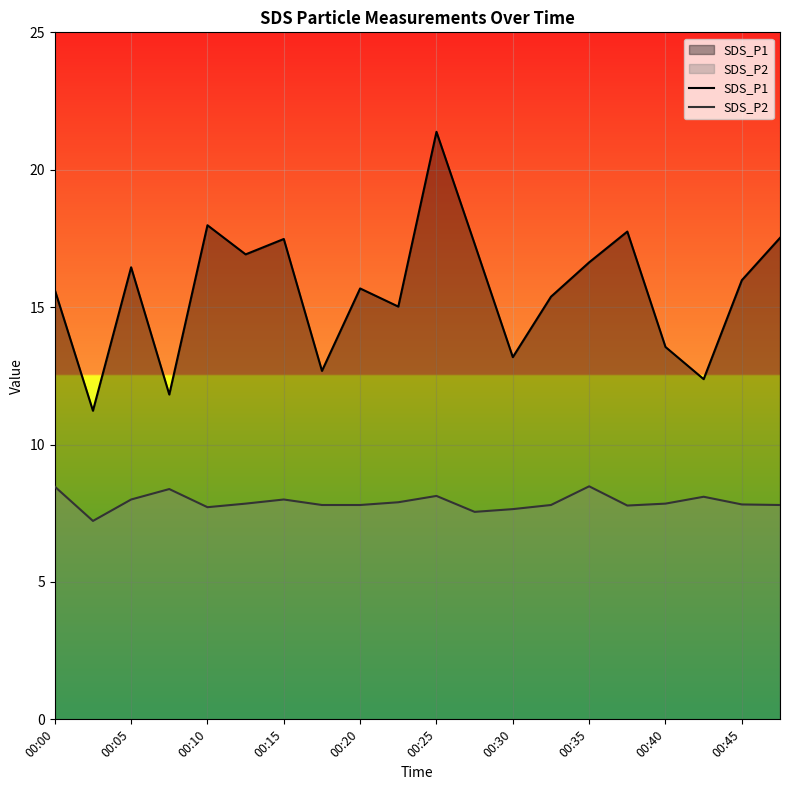

Reading left to right, list all the values displayed in this chart.

SDS_P1: 15.6	11.2	16.4	11.8	18.0	16.9	17.5	12.7	15.7	15.0	21.4	17.3	13.2	15.4	16.6	17.8	13.6	12.4	16.0	17.5
SDS_P2: 8.5	7.2	8.0	8.4	7.7	7.8	8.0	7.8	7.8	7.9	8.1	7.5	7.7	7.8	8.5	7.8	7.8	8.1	7.8	7.8